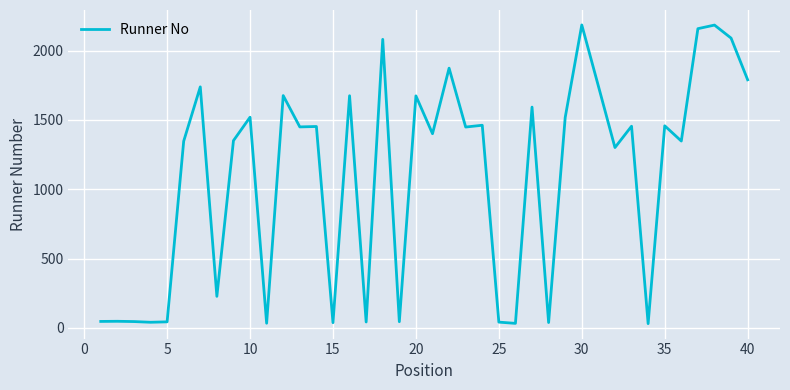

What is the difference between the maximum and minimum values?

2156